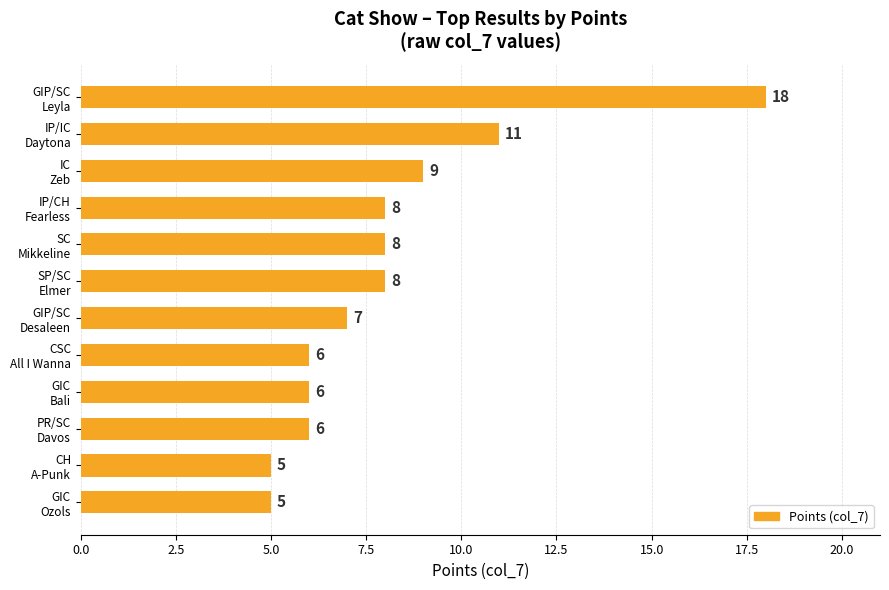

How many categories are shown in the chart?

12